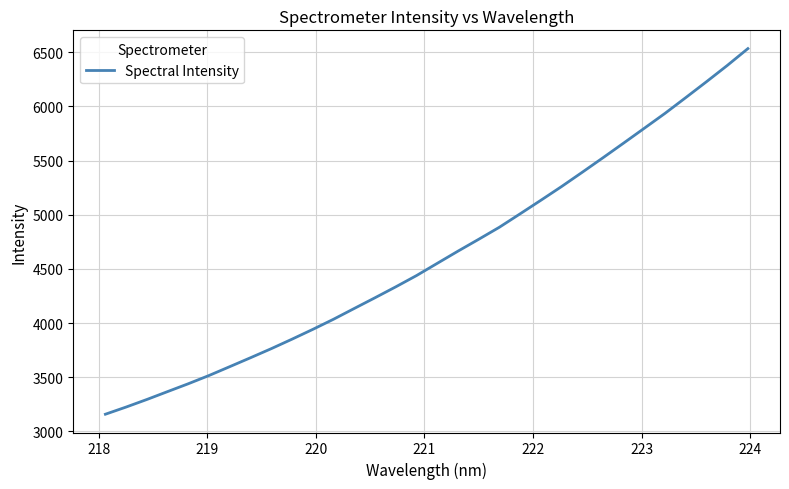

What is the greatest value displayed?

6533.9